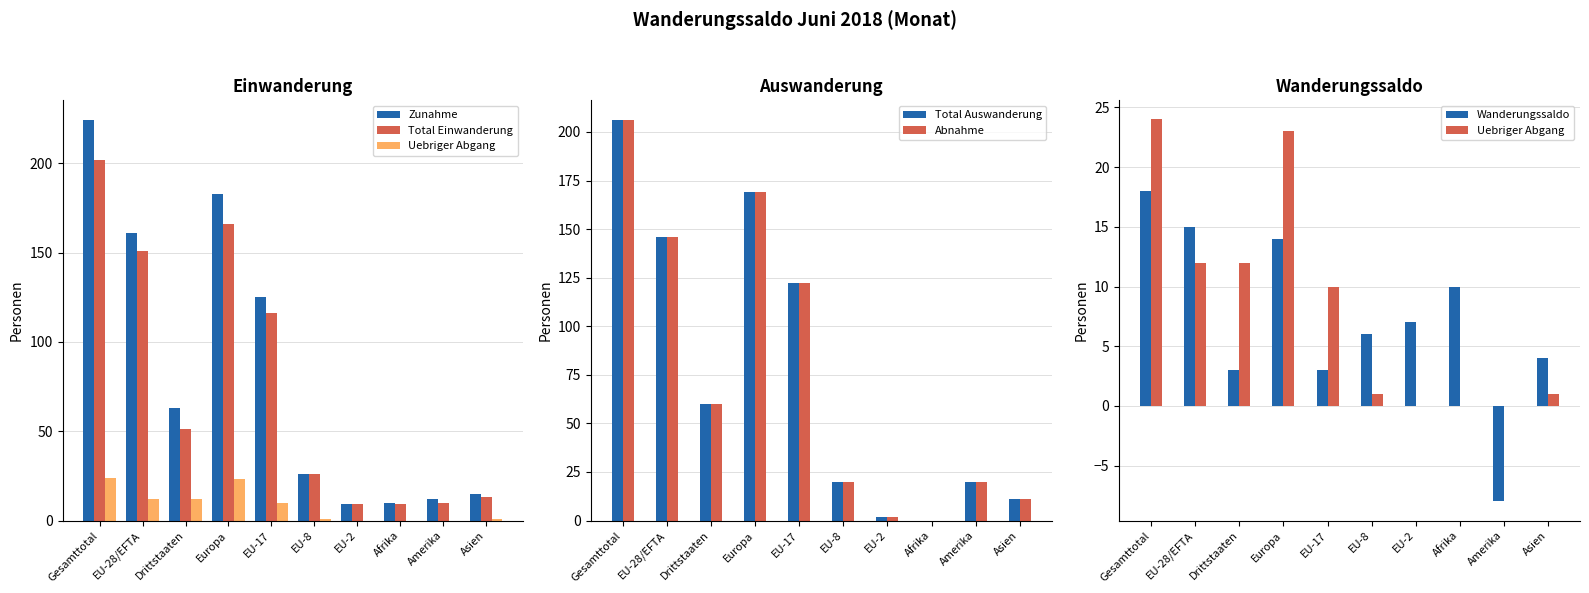

Which label corresponds to the largest value in the chart?

Gesamttotal